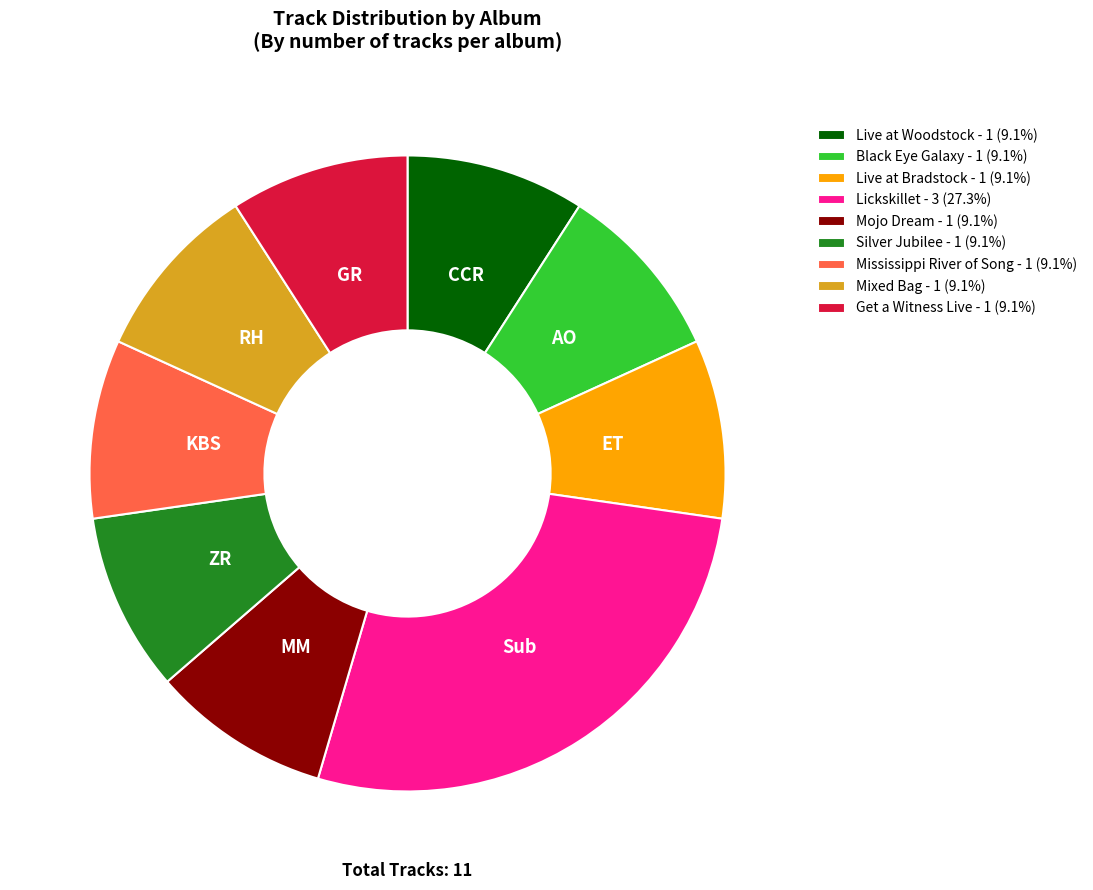

Combined, do Live at Bradstock and Live at Woodstock account for over 50%?

No